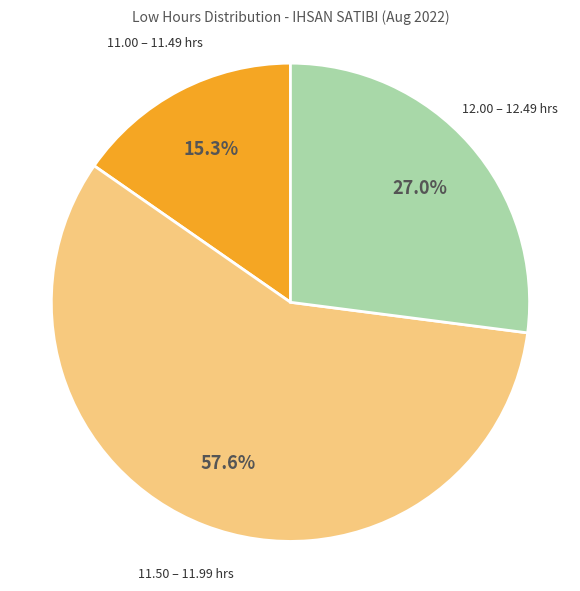

Rank the categories by value from lowest to highest.

11.00 – 11.49 hrs, 12.00 – 12.49 hrs, 11.50 – 11.99 hrs